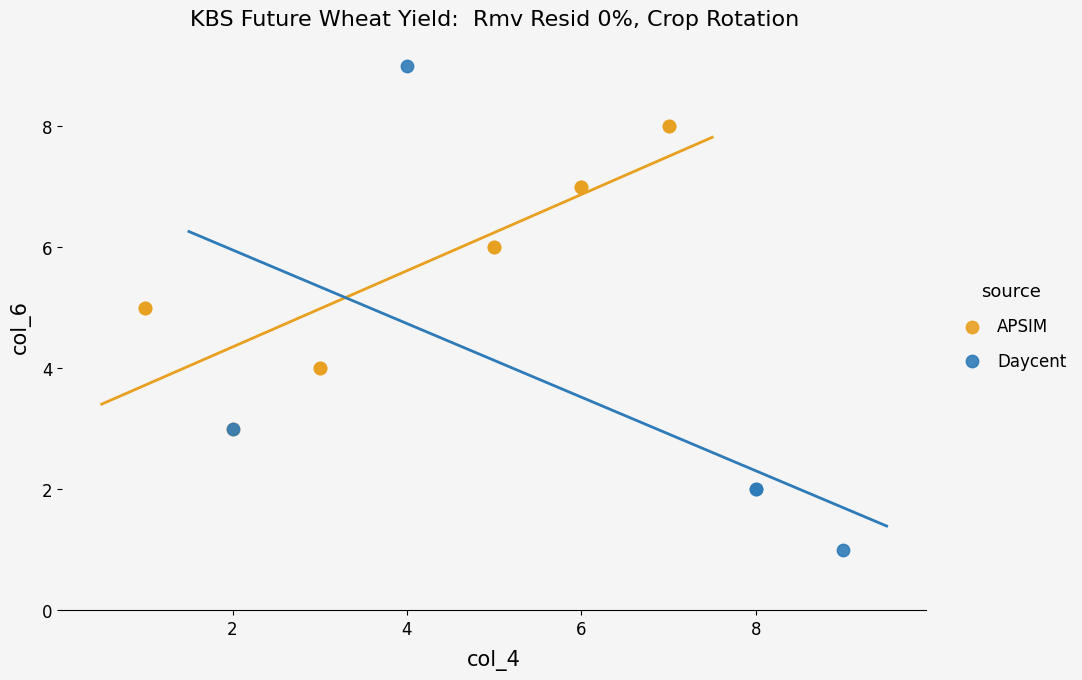

Which series reaches the minimum Y coordinate?

Daycent